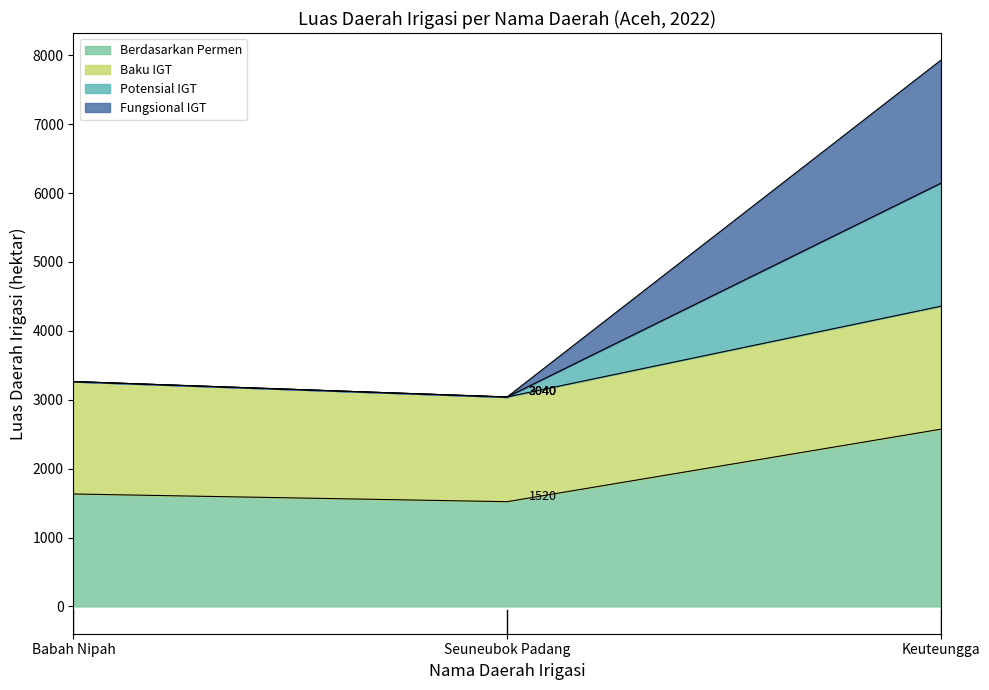

What is the difference between the highest and lowest values at Babah Nipah?

1632